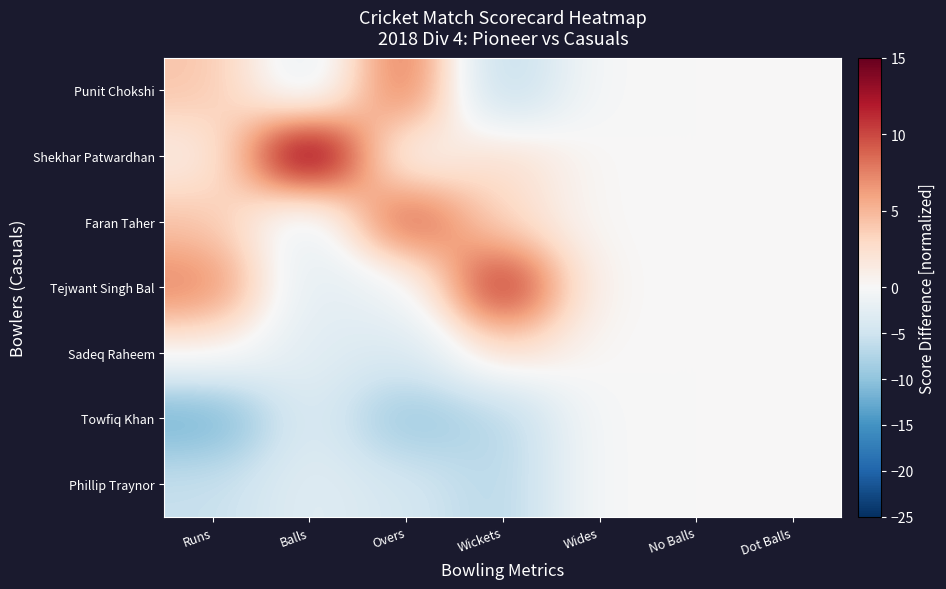

At which category is the sum across all series the highest?

Balls